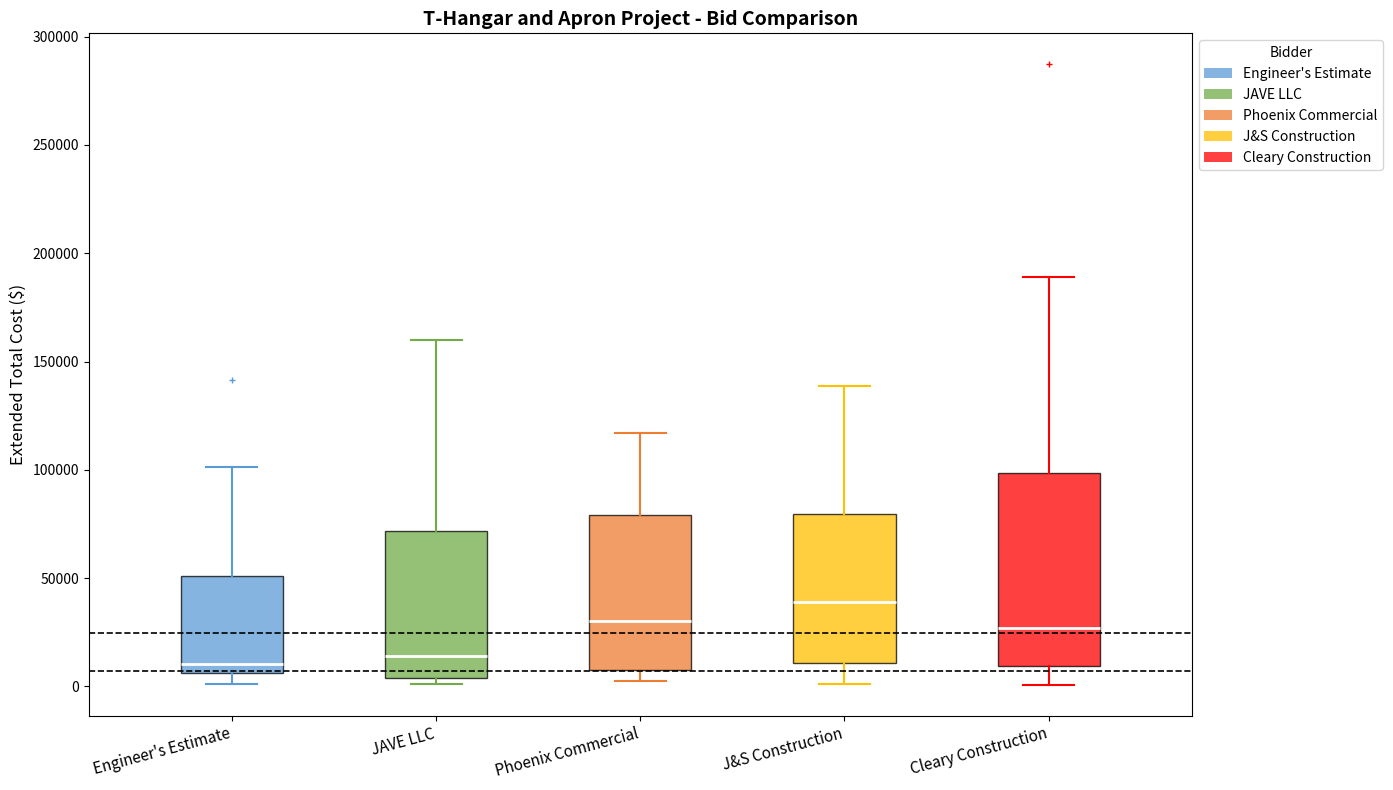

Reading left to right, read every box against the y-axis: the position of its median line, the range the box covers, and the ends of its whiskers. The values are not printed on the chart, so give them approximately, as read against the axis.

Engineer's Estimate: median 10000, box 5000 to 50000, whiskers 0 to 100000
JAVE LLC: median 15000, box 5000 to 70000, whiskers 0 to 160000
Phoenix Commercial: median 30000, box 5000 to 80000, whiskers 0 to 115000
J&S Construction: median 40000, box 10000 to 80000, whiskers 0 to 140000
Cleary Construction: median 25000, box 10000 to 100000, whiskers 0 to 190000